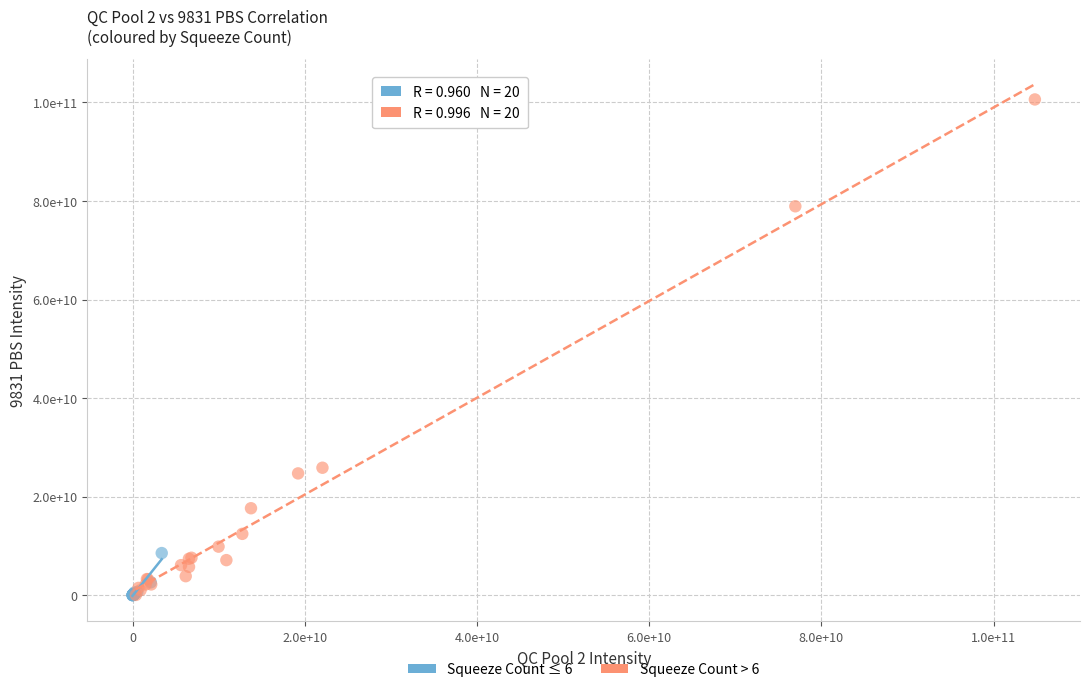

What are all the series names shown in the legend?

Squeeze Count ≤ 6, Squeeze Count > 6